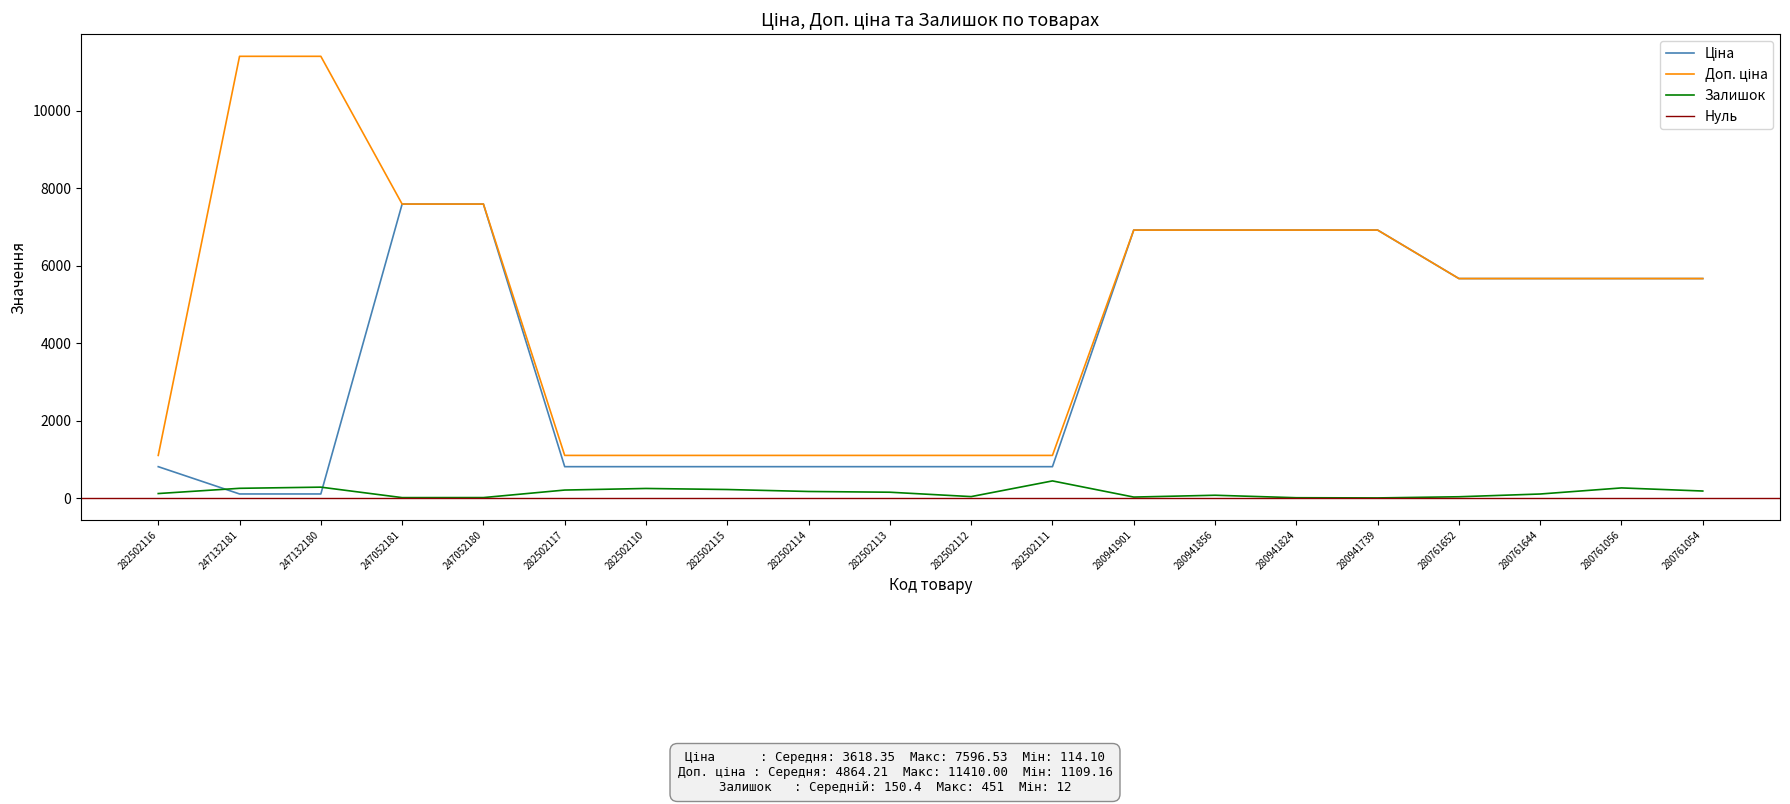

At how many categories does at least one series exceed 711?

20